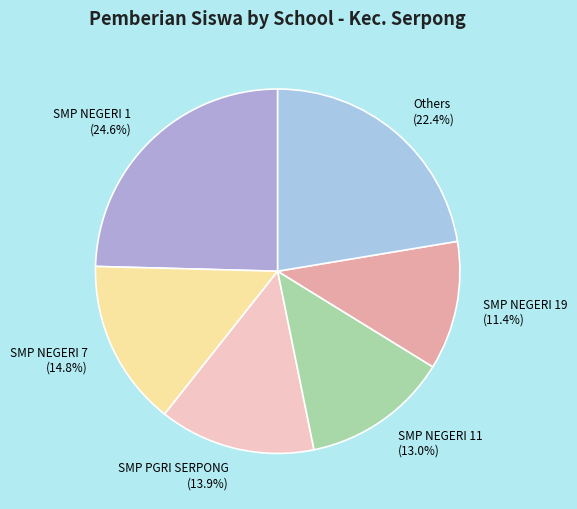

Rank the categories by value from lowest to highest.

SMP NEGERI 19 (11.4%), SMP NEGERI 11 (13.0%), SMP PGRI SERPONG (13.9%), SMP NEGERI 7 (14.8%), Others (22.4%), SMP NEGERI 1 (24.6%)